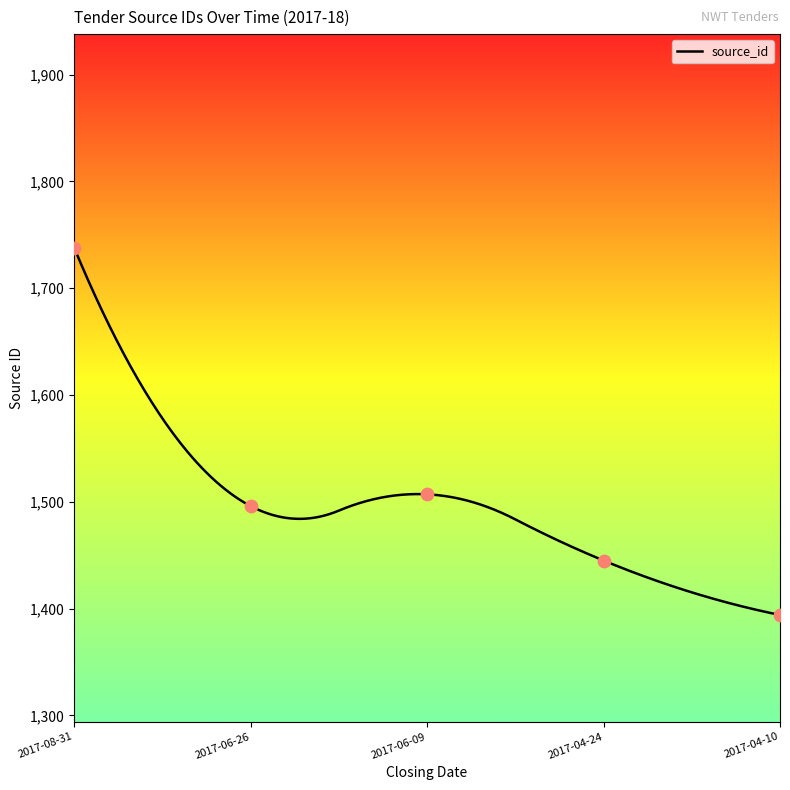

What is the change in value from 2017-08-31 to 2017-06-09?

-231